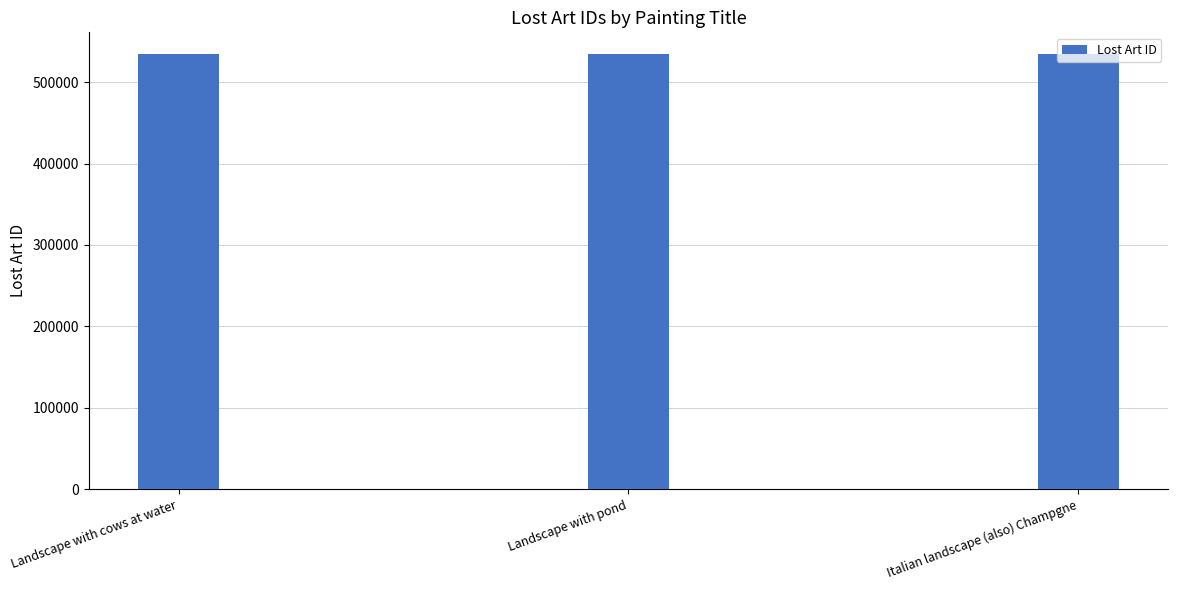

True or false: the data shows 534363 at Landscape with pond.

True